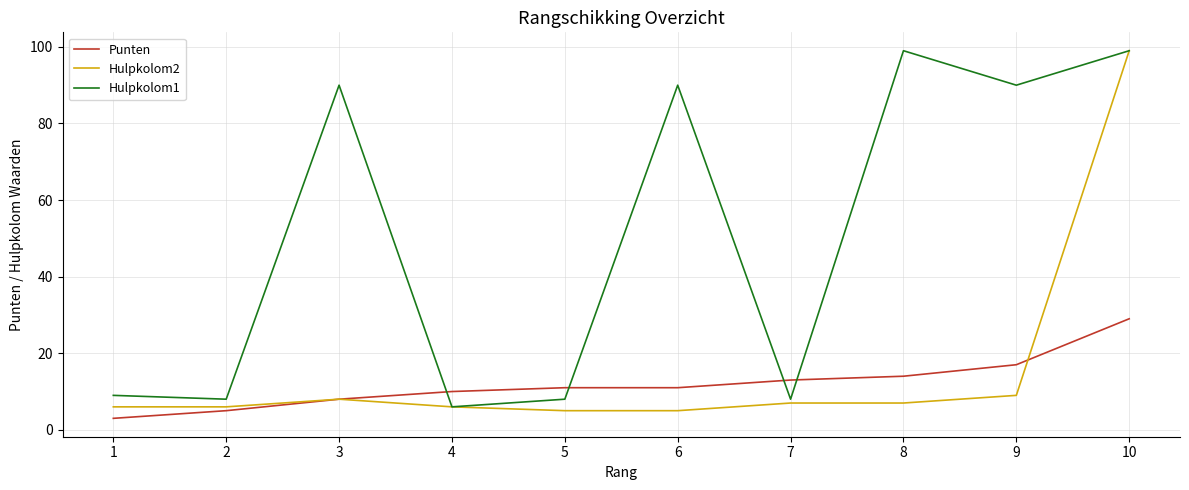

What are all the series names shown in the legend?

Punten, Hulpkolom2, Hulpkolom1